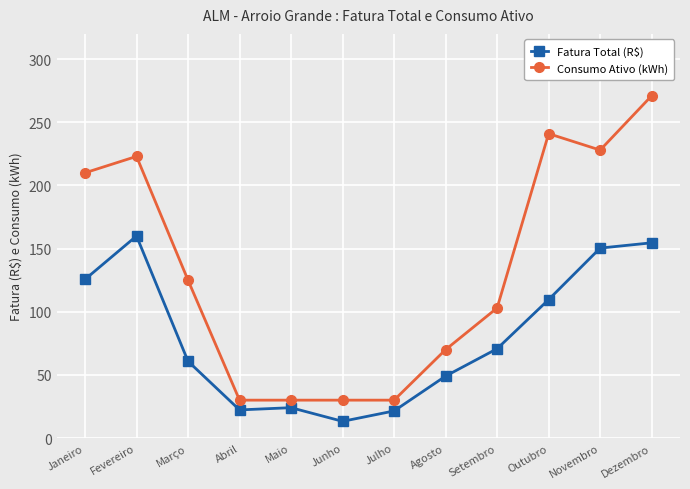

The value of Consumo Ativo (kWh) at Março is 125.0. True or false?

True